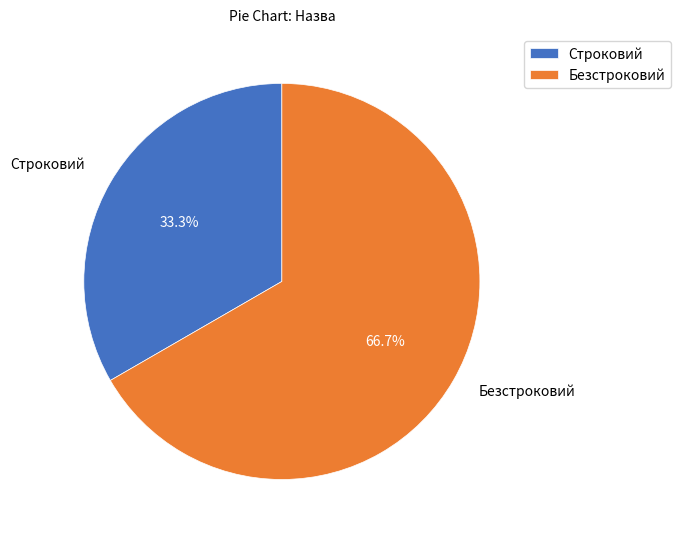

How many segments does this pie chart have?

2